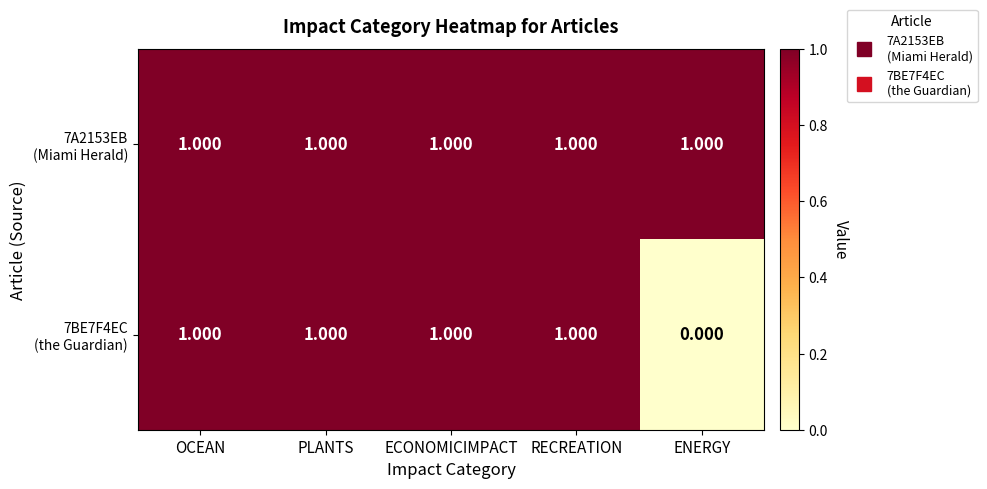

At OCEAN, list the series in order from largest to smallest.

7A2153EB (Miami Herald), 7BE7F4EC (the Guardian)